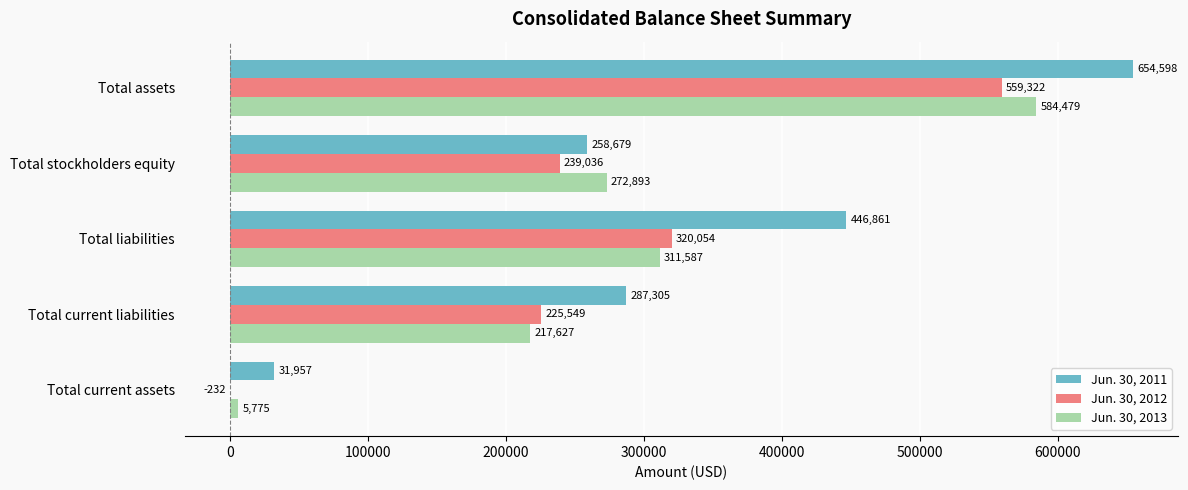

The Jun. 30, 2013 series shows 211941 at Total liabilities. True or false?

False